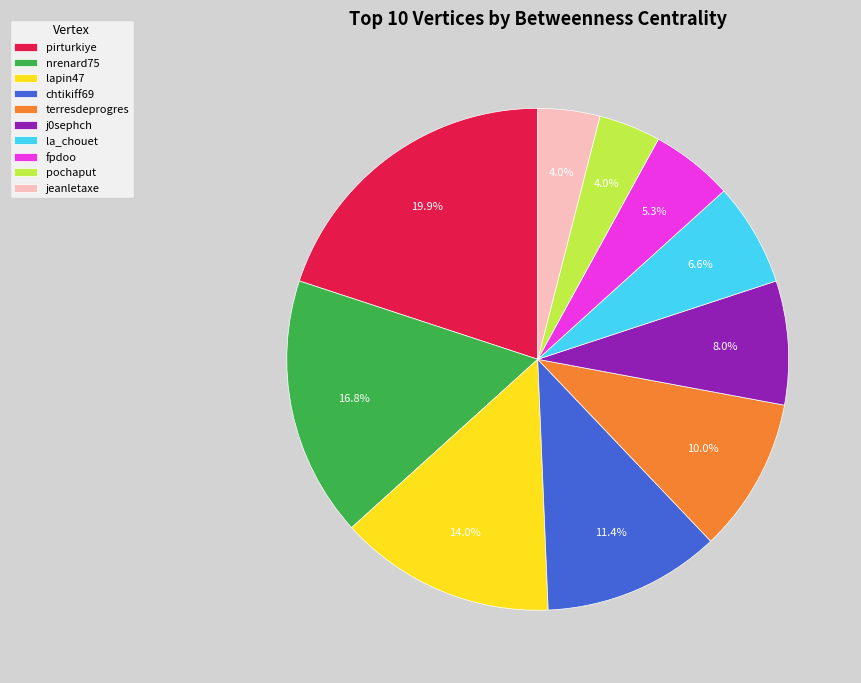

Do chtikiff69 and terresdeprogres together represent more than half of the pie?

No